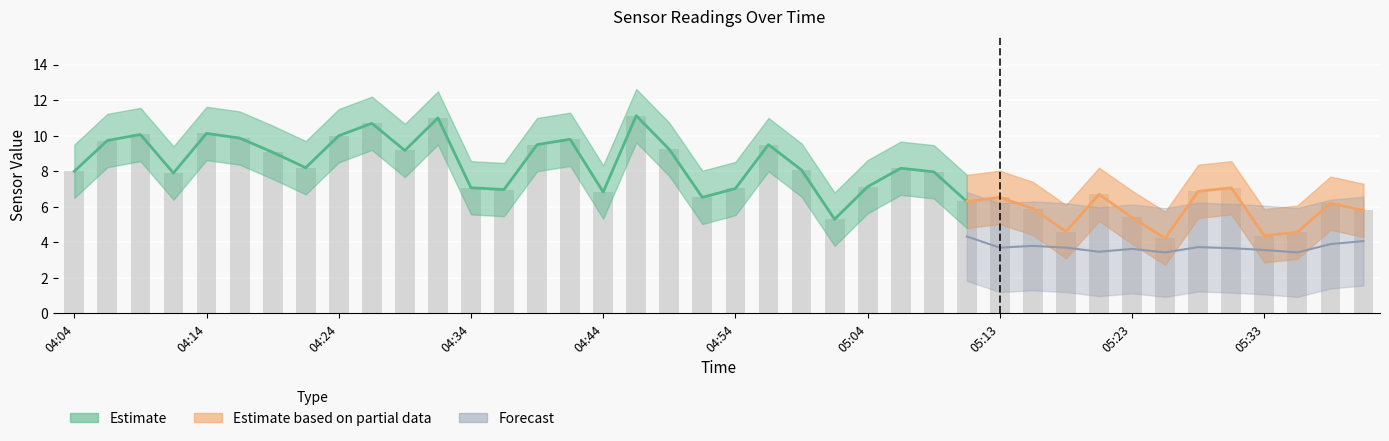

What position from the left is 31?

32